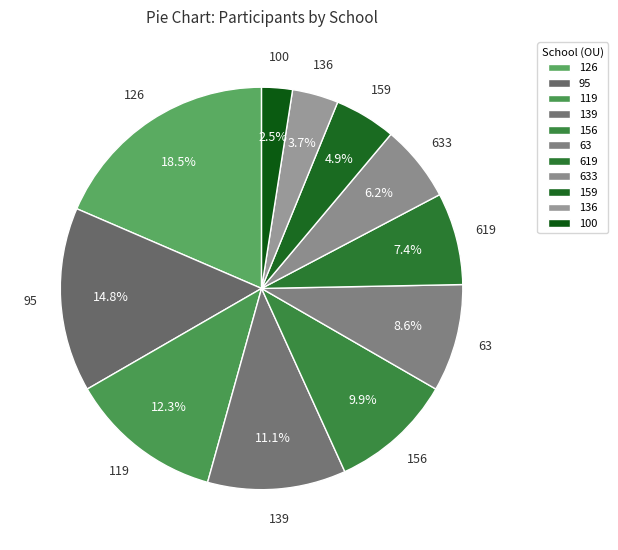

Rank the categories by value from lowest to highest.

100, 136, 159, 633, 619, 63, 156, 139, 119, 95, 126